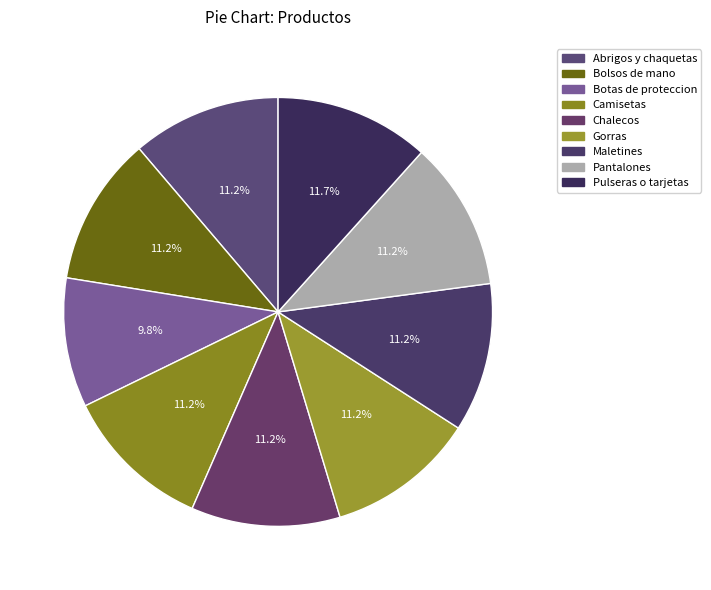

What is the change in value from Chalecos to Maletines?

+18601